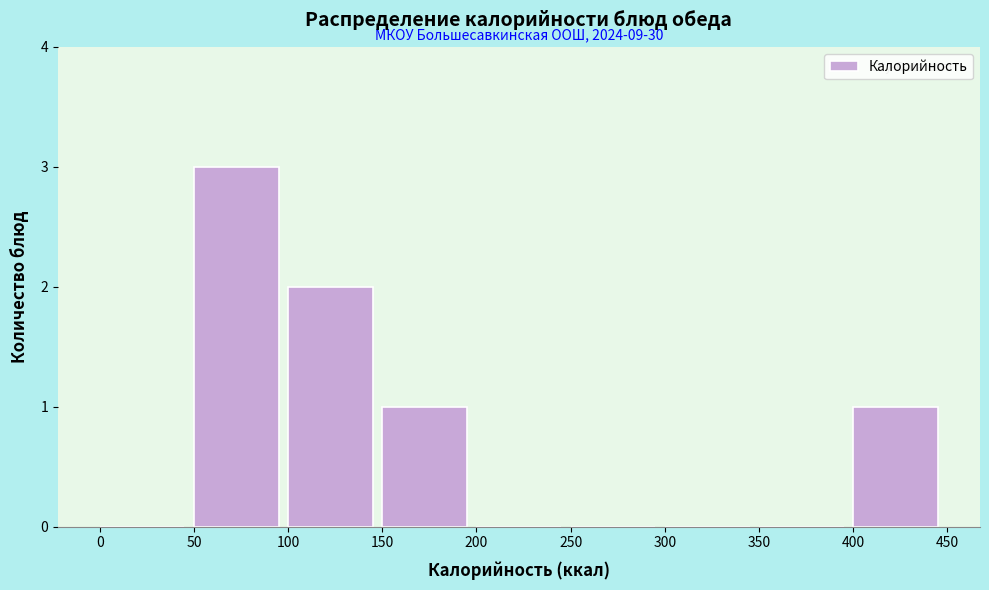

Which range on the x-axis has the tallest bar?

50 to 100